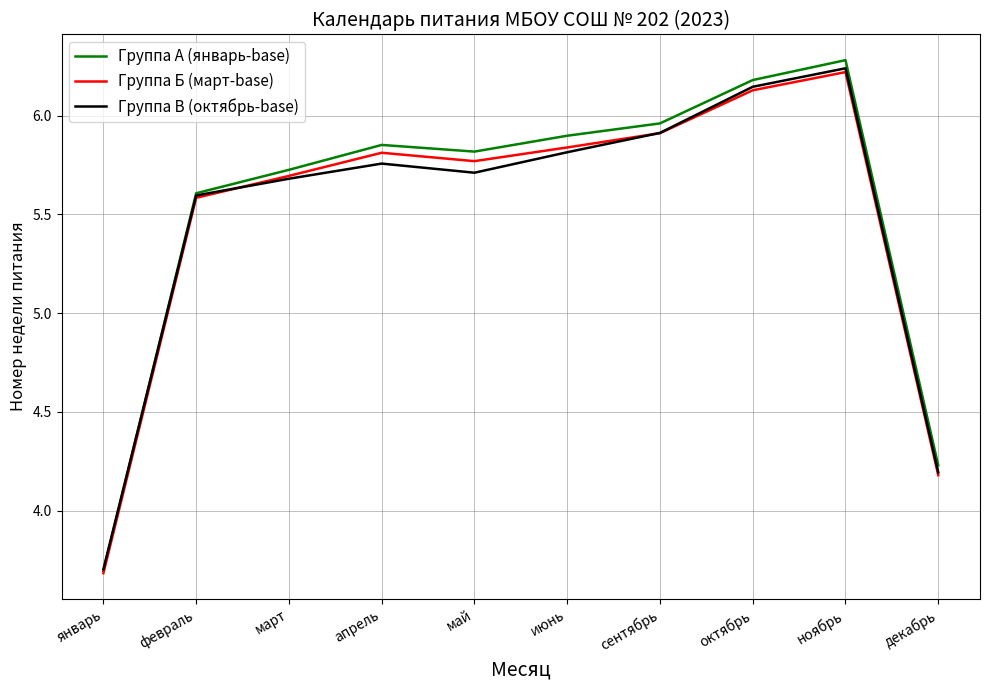

Which series has the largest range (max minus min)?

Группа А (январь-base)